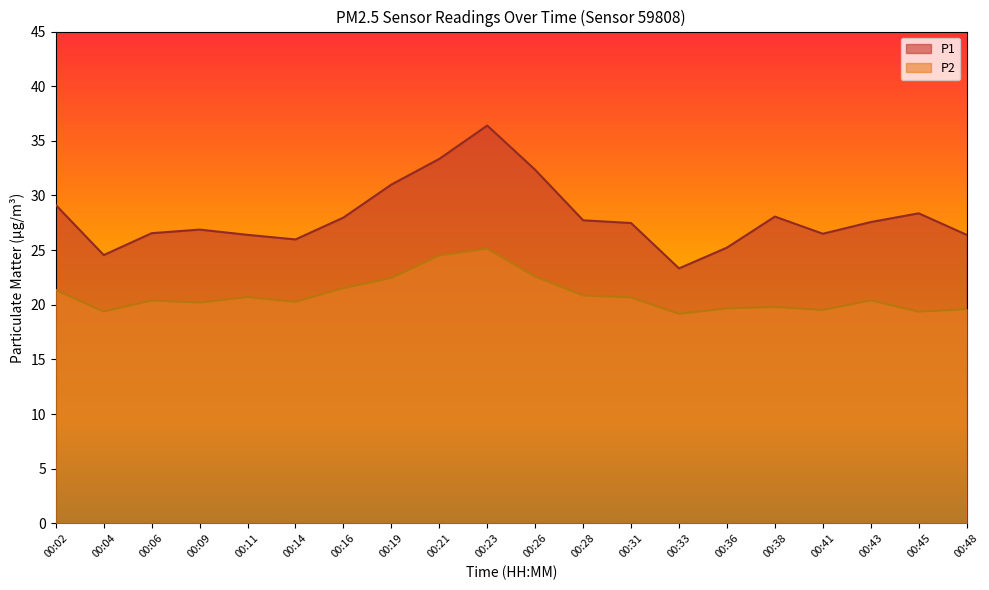

At 00:04, list the series in order from largest to smallest.

P1, P2